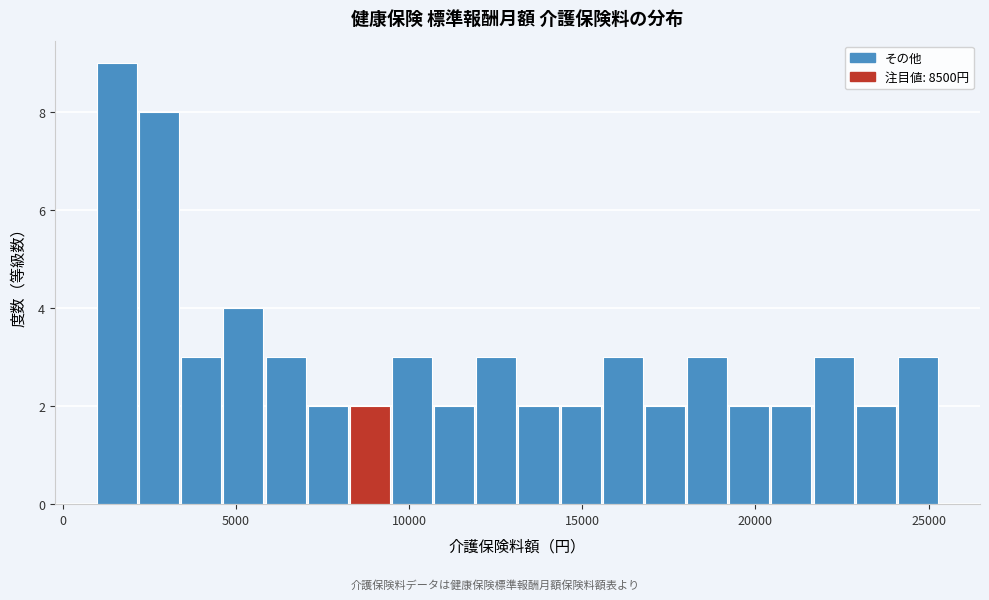

Around what value on the x-axis is the tallest bar? Give the approximate position of its centre, as read against the axis.

1500